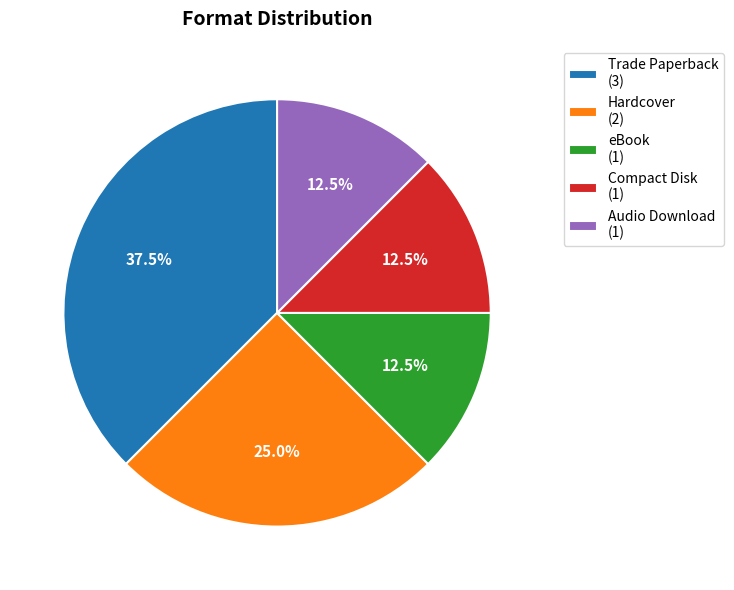

To the nearest percent, what is the average slice percentage?

20%